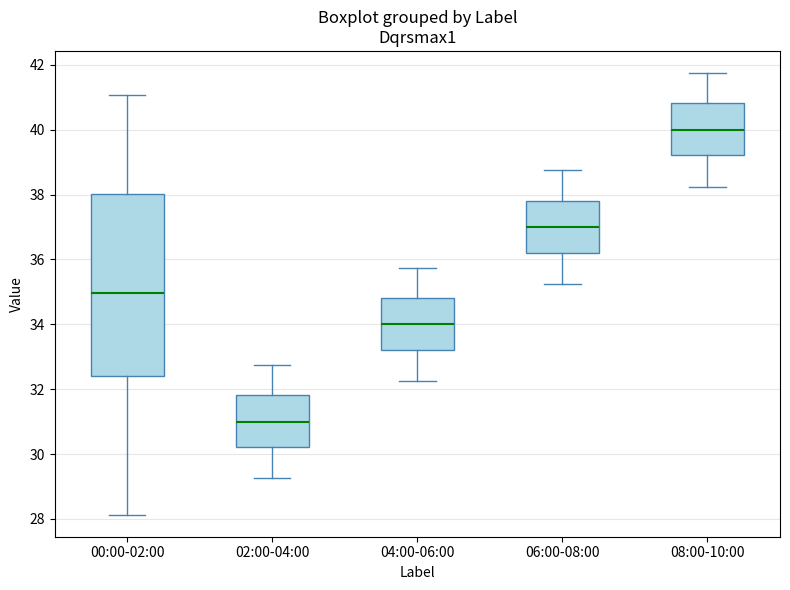

Which box's median line is the highest?

08:00-10:00